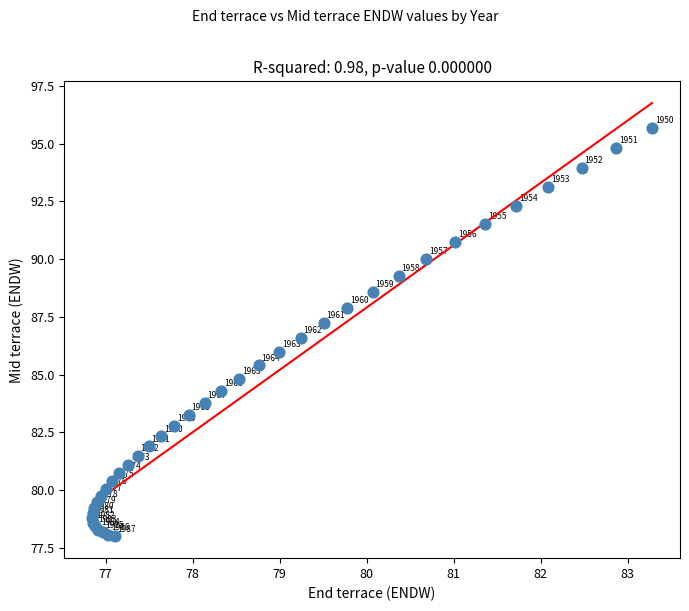

What Y value in the scatter plot is closest to 86?

86.0